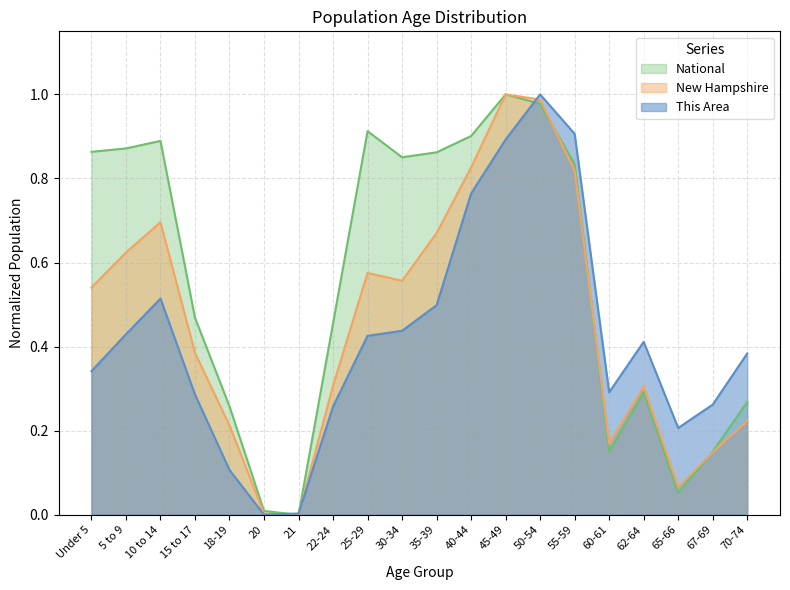

What is the label of the 13th point from the left?

45-49